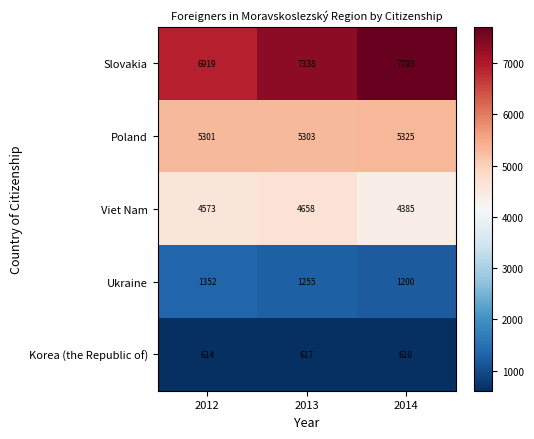

Which series has the largest total across all categories?

Slovakia